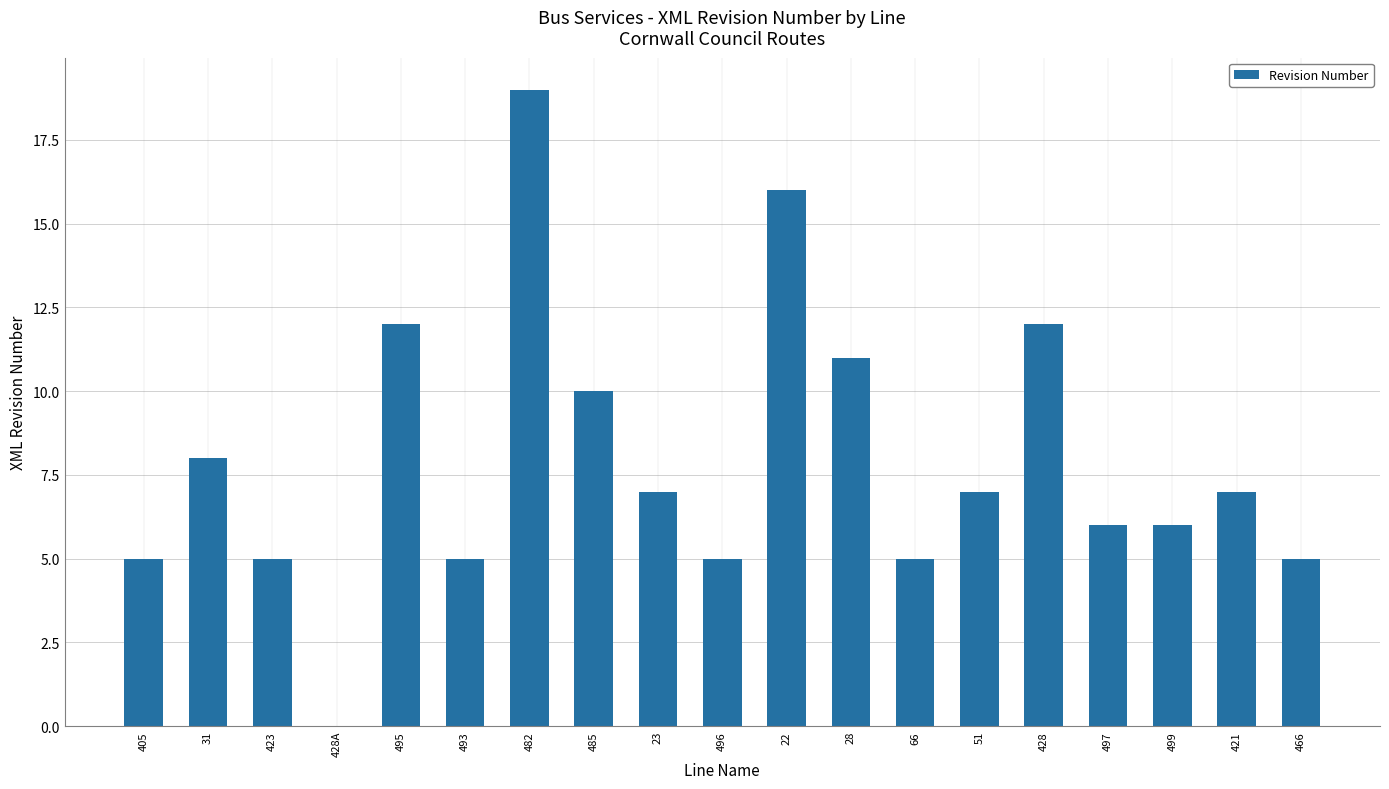

What is the sum of the values at 482 and 405?

24